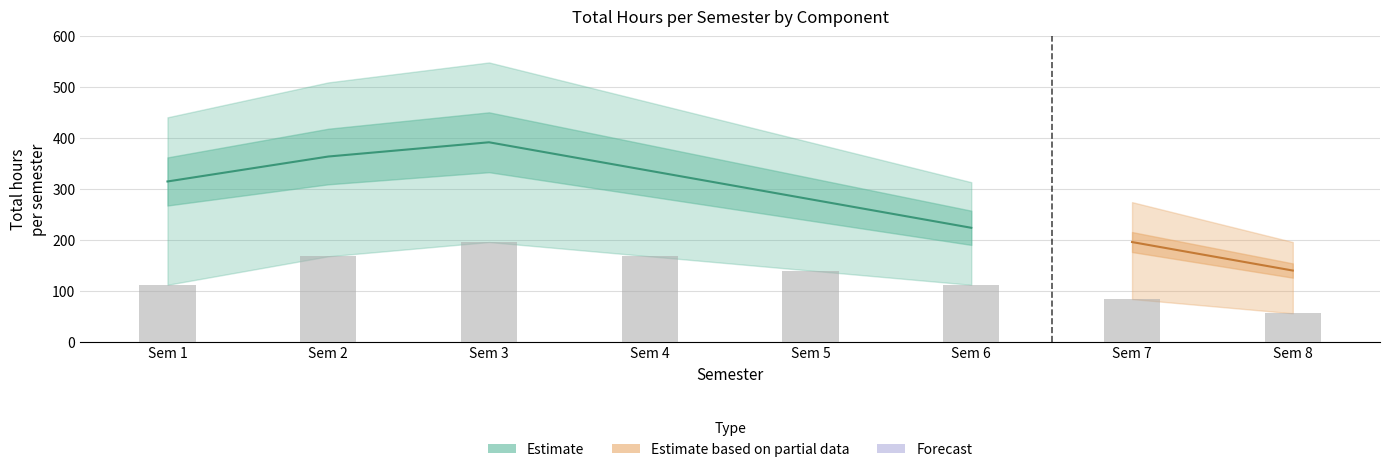

Which category has the lowest value across all series?

Sem 6